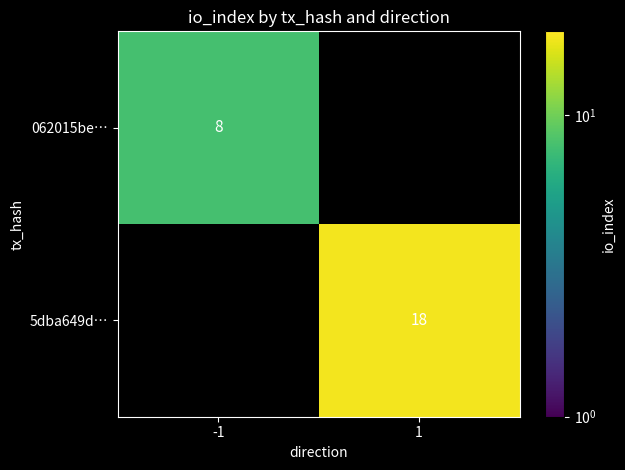

Is it true that 062015be… equals 11 at -1?

False